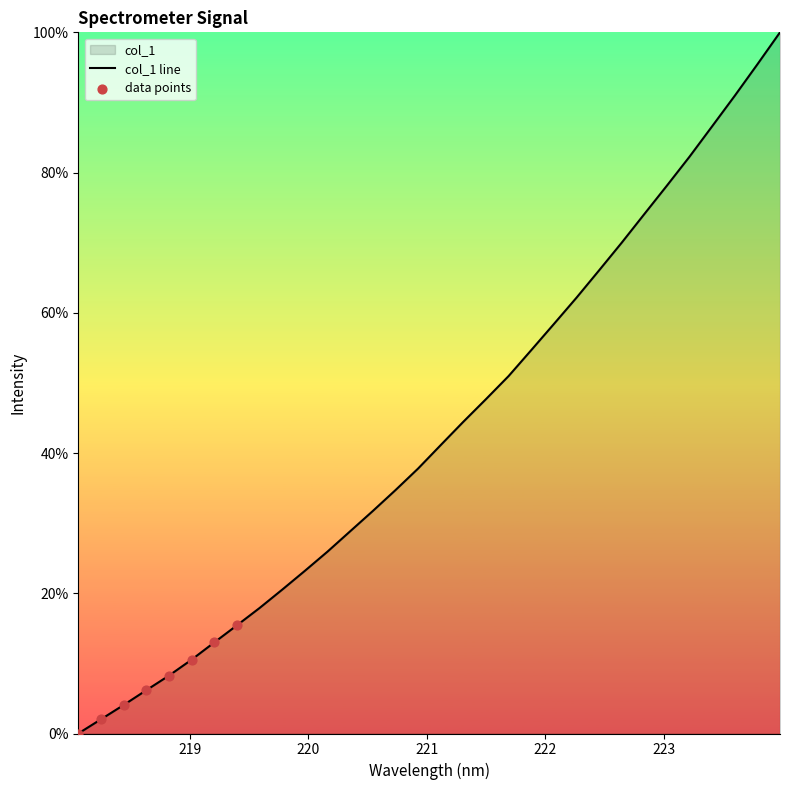

What is the change in value from 221.1174 to 221.4993?

+6.6